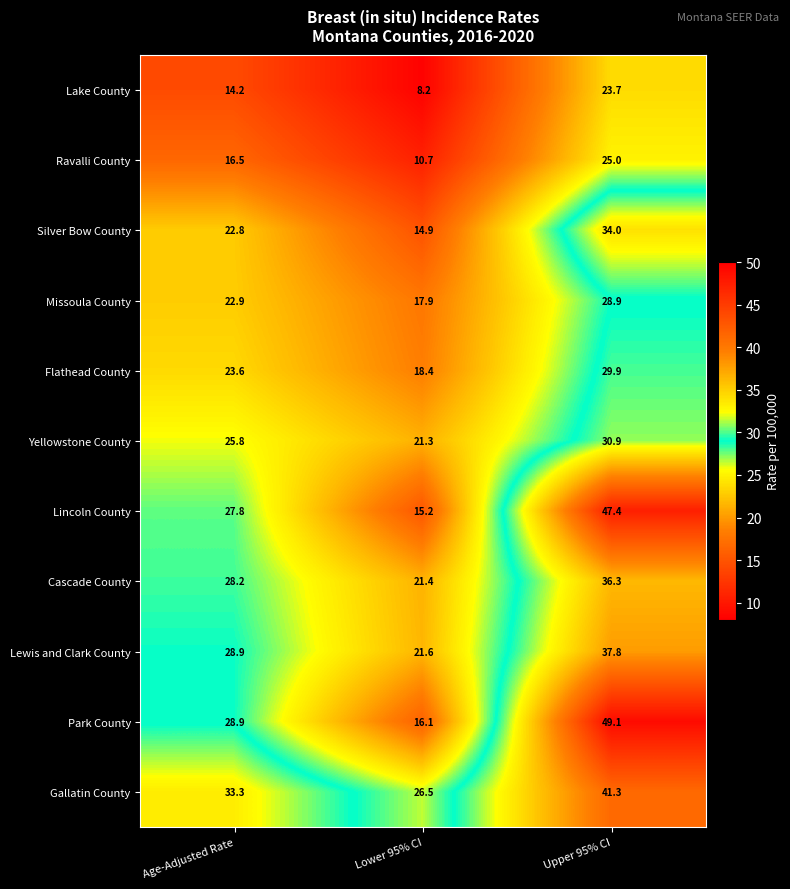

What is the minimum value shown in the chart?

8.2